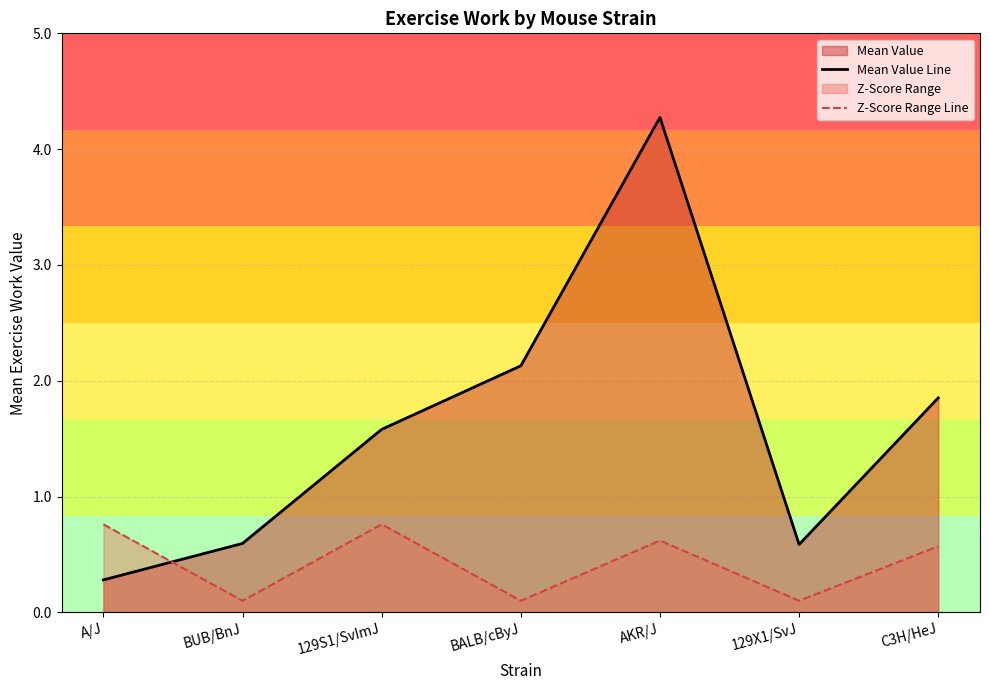

What is the average value of the Z-Score Range Line series?

0.4